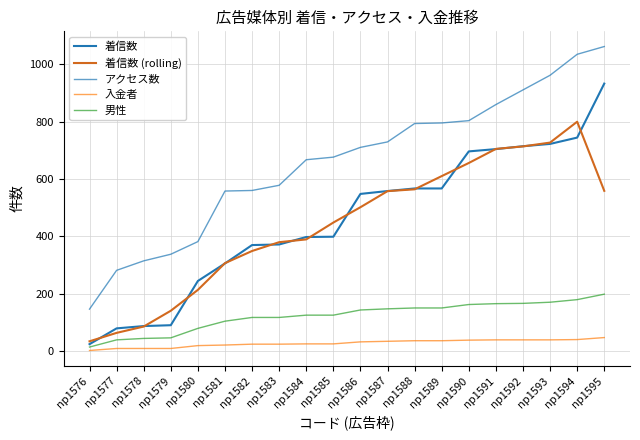

What is the average value of the 着信数 (rolling) series?

440.4